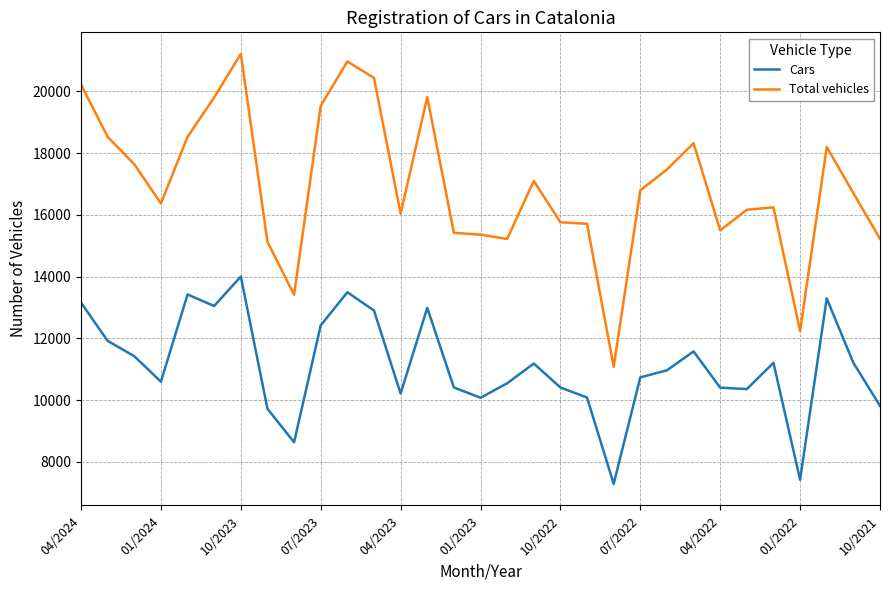

True or false: Cars and Total vehicles intersect in this chart.

False